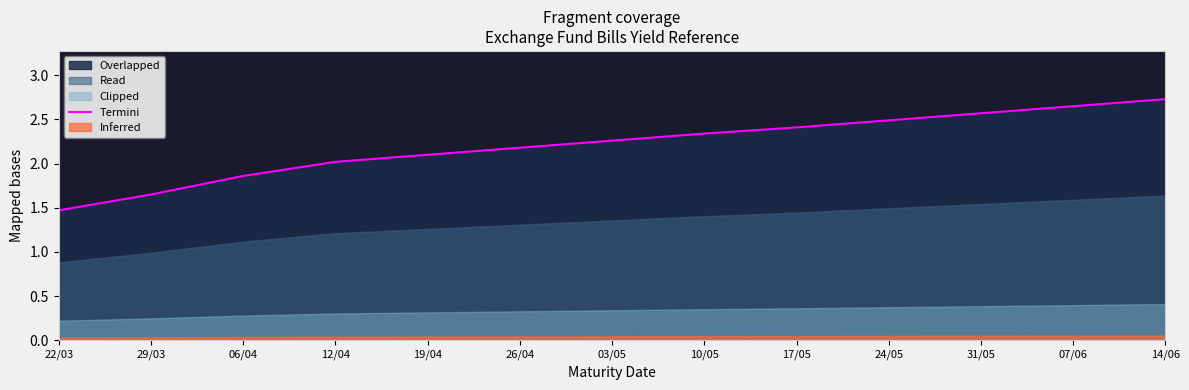

Reading left to right, what are all the values shown in this chart?

22/03=1.5	29/03=1.6	06/04=1.9	12/04=2.0	19/04=2.1	26/04=2.2	03/05=2.3	10/05=2.3	17/05=2.4	24/05=2.5	31/05=2.6	07/06=2.6	14/06=2.7